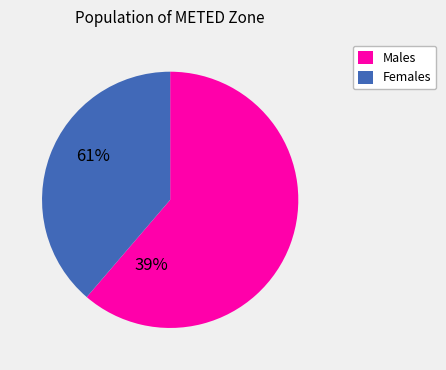

Is there any slice that represents more than half of the pie?

Yes